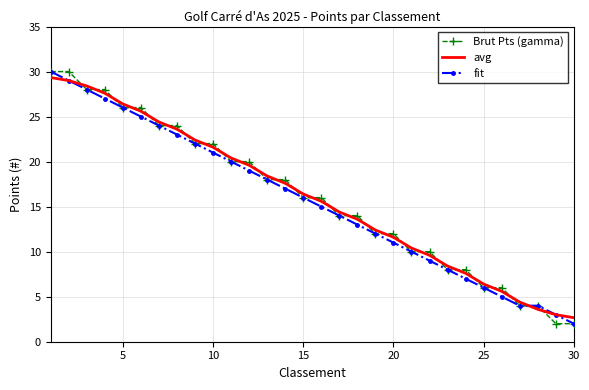

What is the difference between the maximum and minimum values in the fit series?

28.0